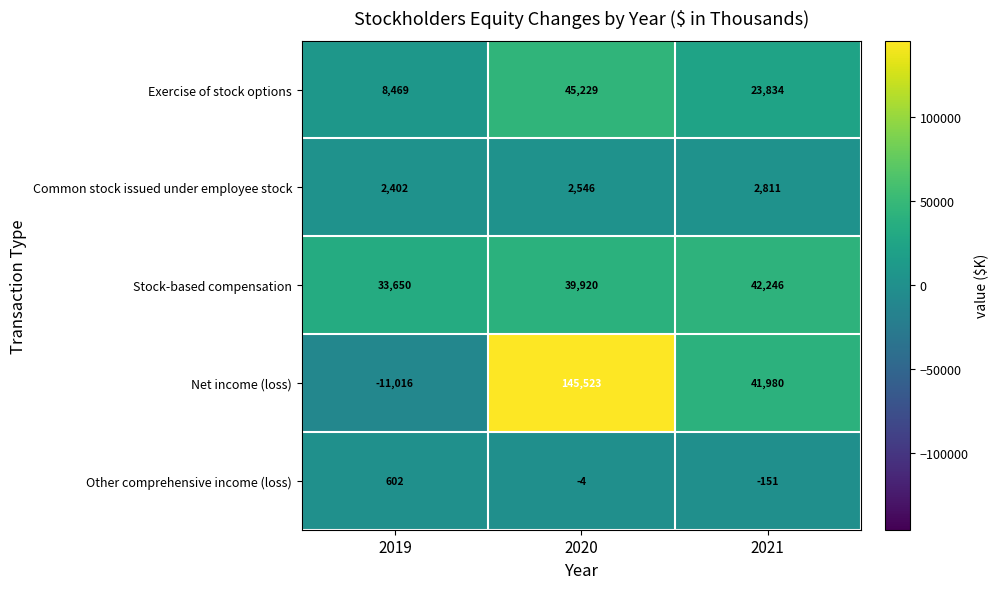

What is the difference between the Net income (loss) values at 2020 and 2019?

156539